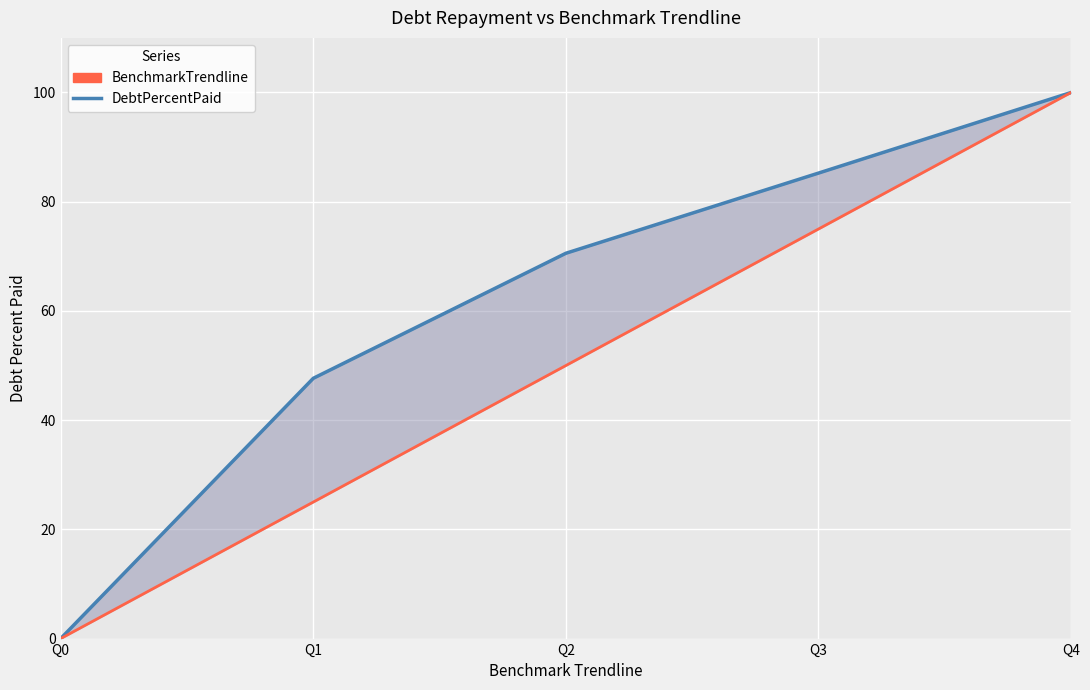

Which series has the largest range (max minus min)?

DebtPercentPaid